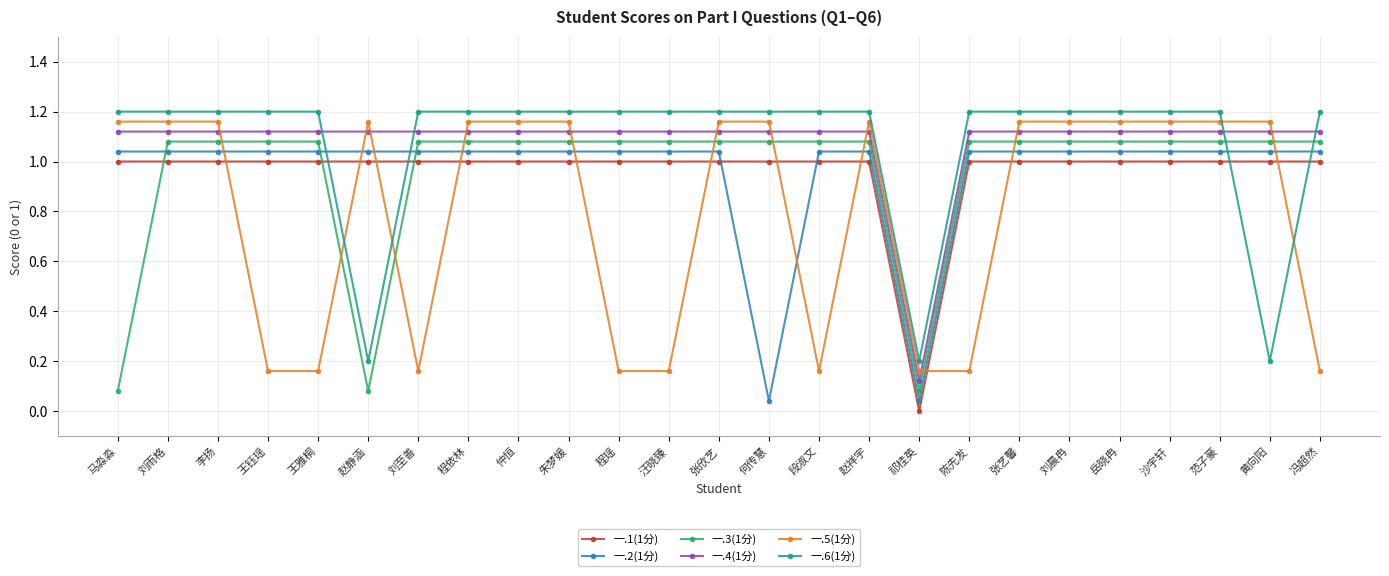

What is the sum of all 一.2(1分) values?

24.0